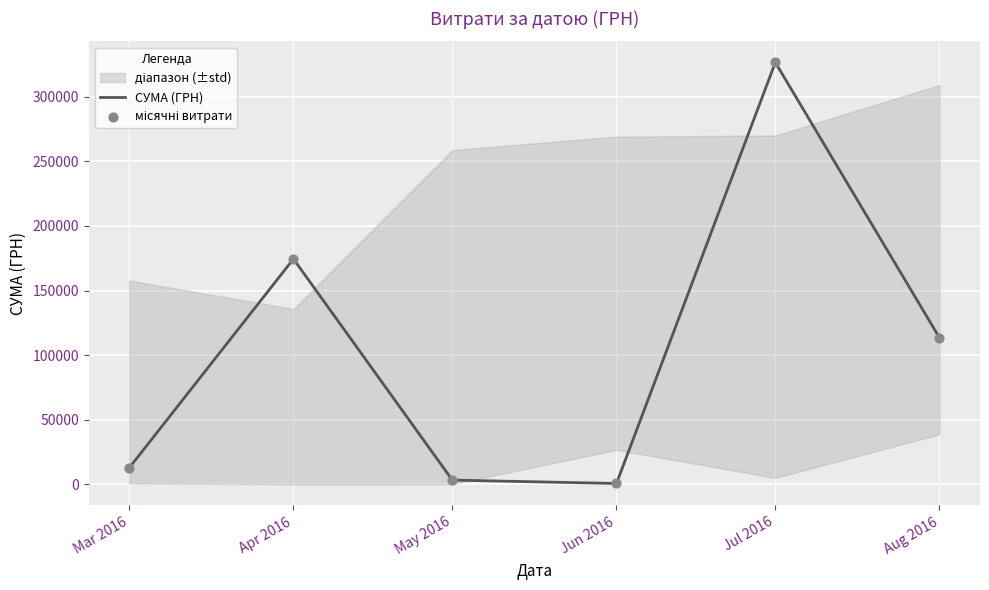

Which series has the widest spread of Y values?

СУМА (ГРН)